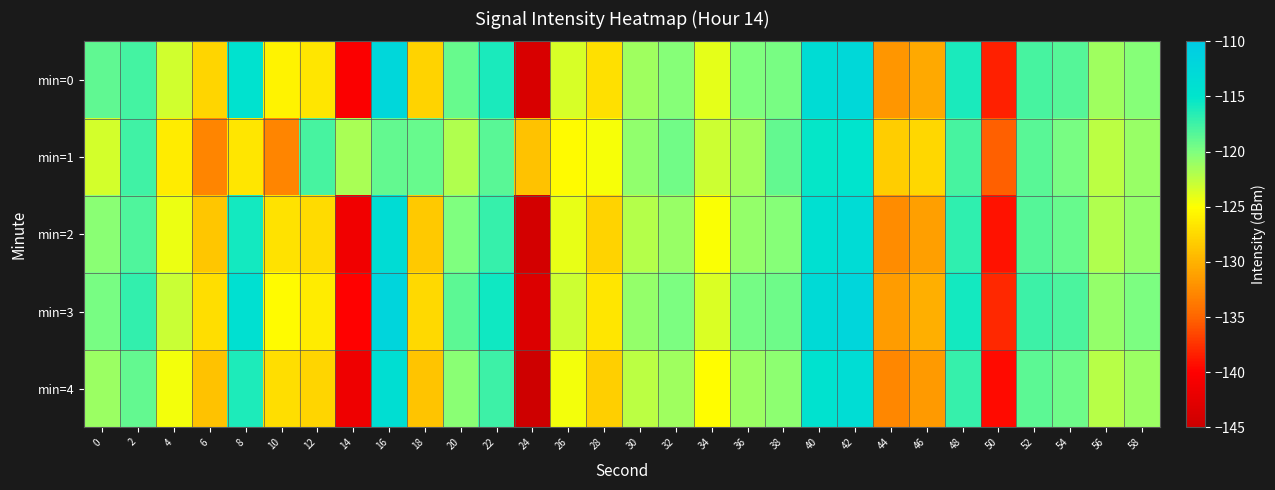

Reading left to right, transcribe all the data shown in this chart.

min=0: 0=-118.8	2=-117.7	4=-123.2	6=-127.6	8=-114.5	10=-125.8	12=-126.7	14=-140.3	16=-112.3	18=-127.9	20=-119.1	22=-116.0	24=-143.7	26=-123.5	28=-127.0	30=-121.3	32=-120.4	34=-124.0	36=-120.1	38=-119.7	40=-113.3	42=-112.5	44=-131.8	46=-130.6	48=-116.1	50=-138.4	52=-117.9	54=-118.4	56=-121.3	58=-120.3
min=1: 0=-123.3	2=-117.5	4=-126.2	6=-133.0	8=-126.6	10=-132.9	12=-117.9	14=-121.6	16=-119.0	18=-119.1	20=-122.0	22=-118.5	24=-129.0	26=-125.3	28=-124.7	30=-120.8	32=-119.5	34=-123.1	36=-121.4	38=-118.9	40=-115.2	42=-114.8	44=-128.3	46=-127.6	48=-117.9	50=-135.2	52=-118.6	54=-119.8	56=-122.4	58=-121.0
min=2: 0=-120.5	2=-118.2	4=-124.3	6=-128.7	8=-115.8	10=-126.9	12=-127.3	14=-141.2	16=-113.4	18=-128.5	20=-120.1	22=-117.2	24=-144.3	26=-124.2	28=-127.8	30=-122.1	32=-121.0	34=-124.8	36=-120.9	38=-120.3	40=-114.1	42=-113.2	44=-132.5	46=-131.2	48=-116.9	50=-139.1	52=-118.4	54=-119.1	56=-121.9	58=-120.9
min=3: 0=-119.8	2=-117.0	4=-122.9	6=-127.1	8=-114.0	10=-125.3	12=-126.2	14=-139.9	16=-111.8	18=-127.4	20=-118.7	22=-115.7	24=-143.3	26=-123.1	28=-126.6	30=-120.9	32=-119.9	34=-123.6	36=-119.7	38=-119.3	40=-112.9	42=-112.1	44=-131.4	46=-130.1	48=-115.8	50=-137.9	52=-117.4	54=-118.0	56=-120.9	58=-119.9
min=4: 0=-121.2	2=-118.9	4=-124.6	6=-129.0	8=-116.2	10=-127.2	12=-127.7	14=-141.5	16=-113.8	18=-128.8	20=-120.4	22=-117.5	24=-144.6	26=-124.5	28=-128.1	30=-122.4	32=-121.3	34=-125.1	36=-121.2	38=-120.6	40=-114.4	42=-113.5	44=-132.8	46=-131.5	48=-117.2	50=-139.4	52=-118.7	54=-119.4	56=-122.2	58=-121.2